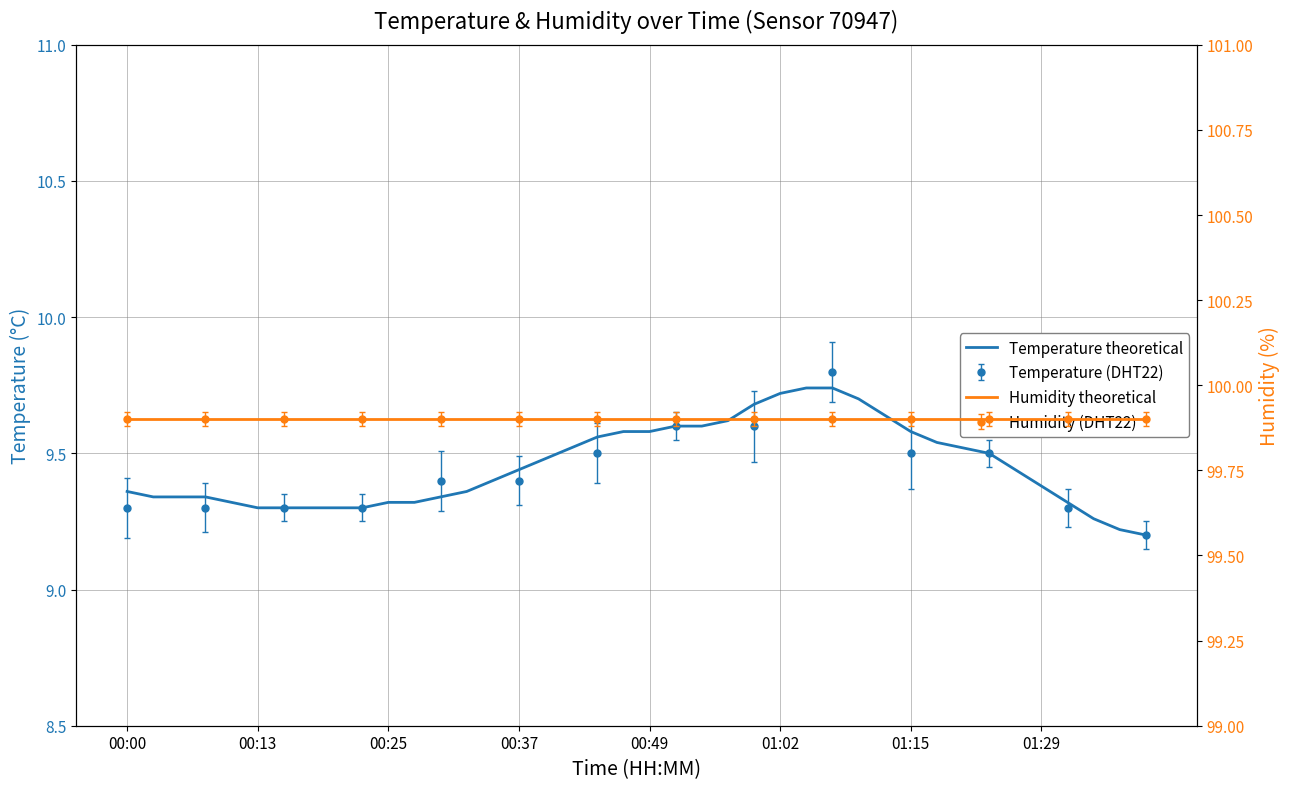

Is this an area chart (filled region under the line)?

No